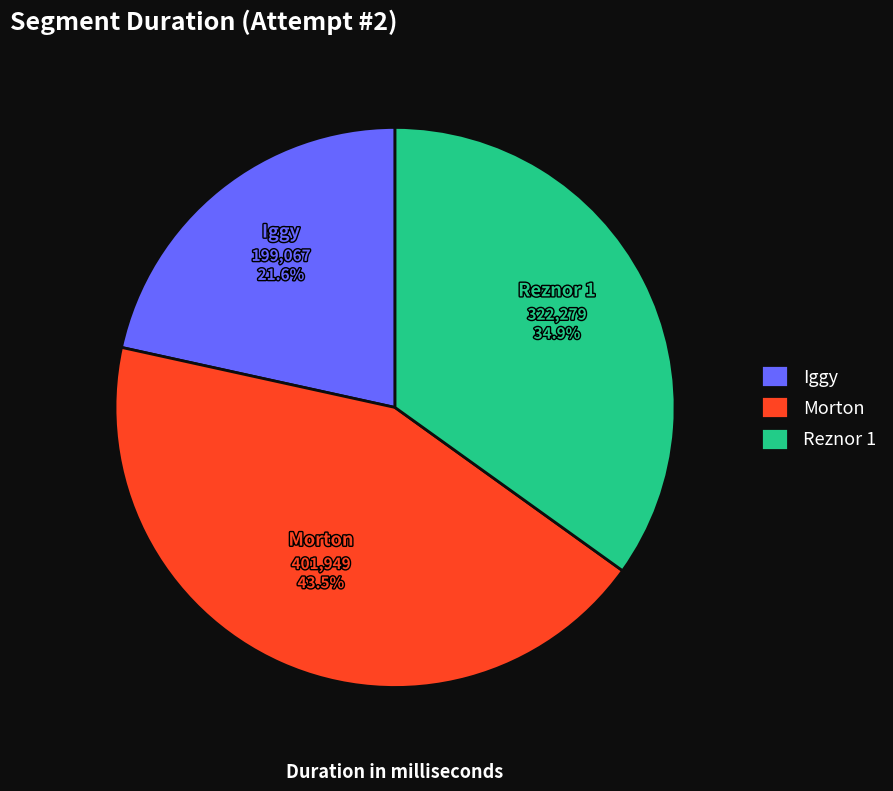

Which has a higher value, Iggy or Reznor 1?

Reznor 1